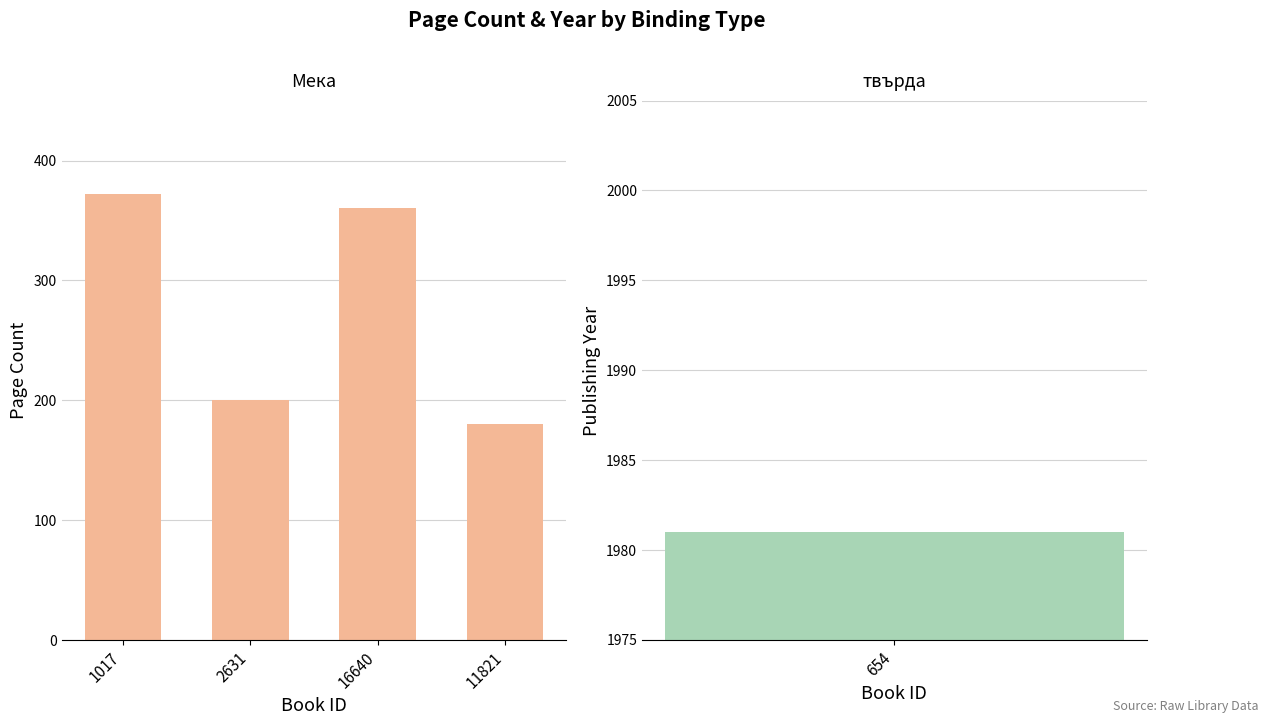

How many data points are less than 360?

2